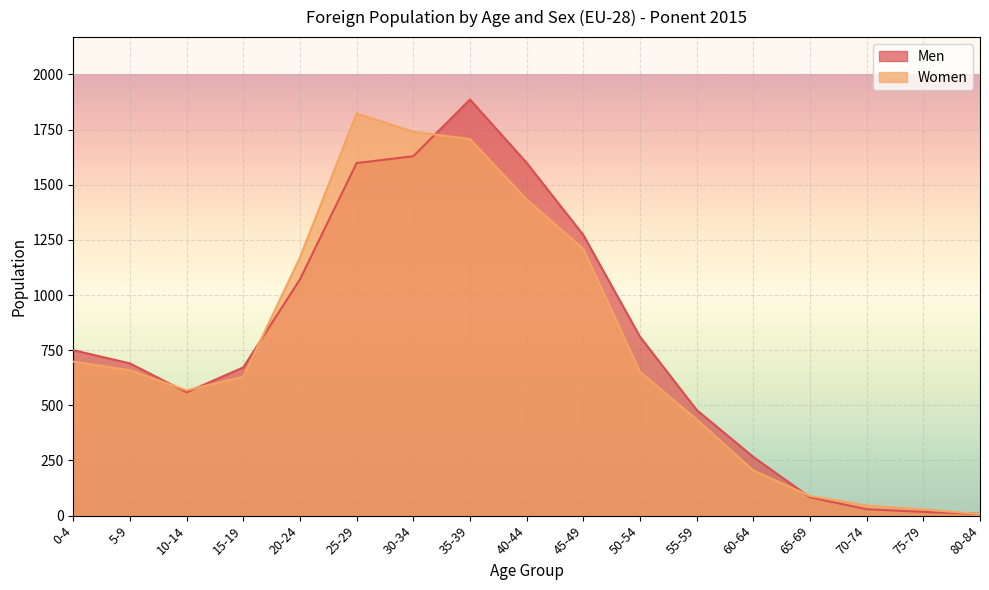

How many data points in Men are above 690?

8